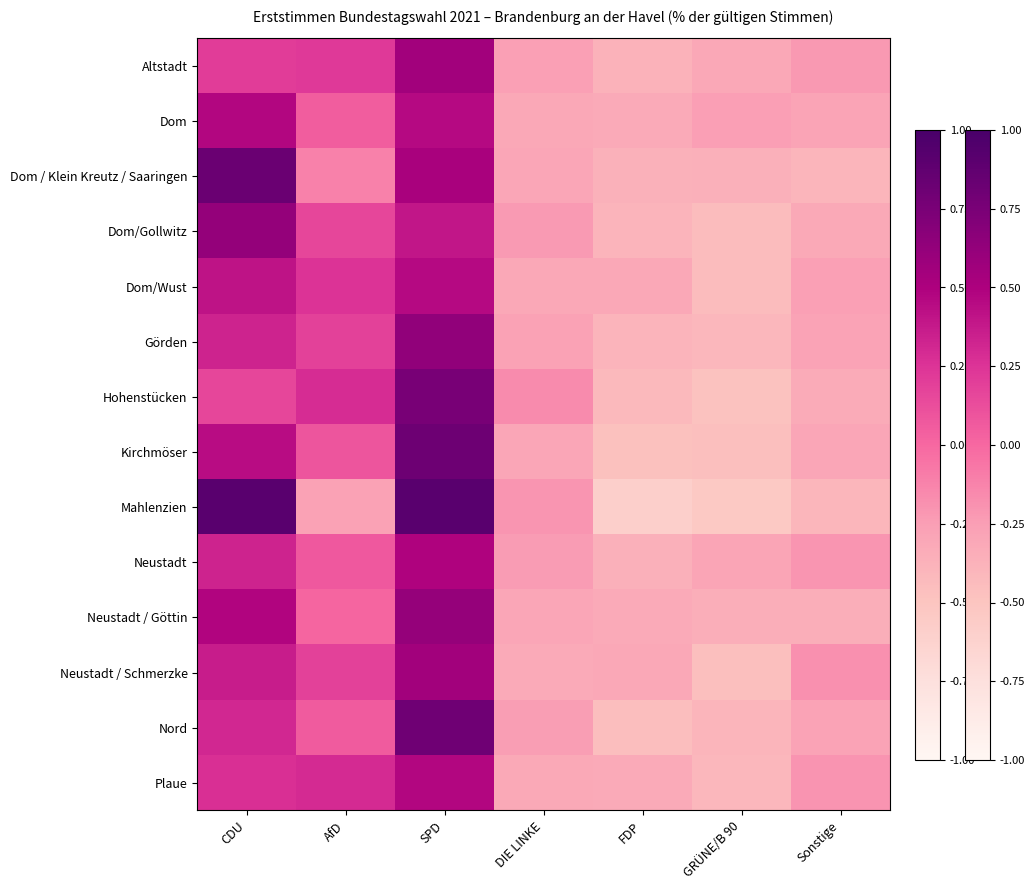

Rank the series at GRÜNE/B 90 from lowest to highest value.

Mahlenzien, Hohenstücken, Kirchmöser, Neustadt / Schmerzke, Dom/Wust, Dom/Gollwitz, Plaue, Görden, Nord, Dom / Klein Kreutz / Saaringen, Neustadt / Göttin, Altstadt, Neustadt, Dom